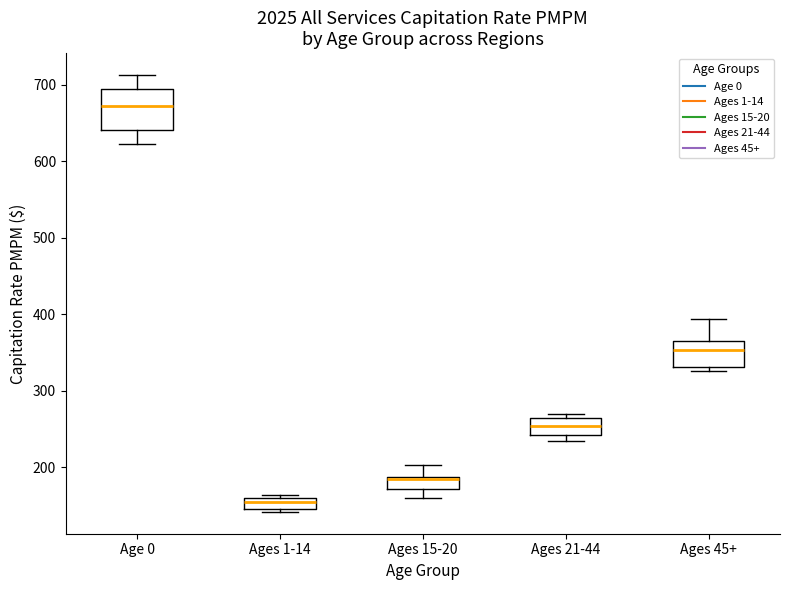

Where does the lower whisker of the box for Ages 15-20 end on the y-axis? The values are not printed on the chart, so give them approximately, as read against the axis.

160